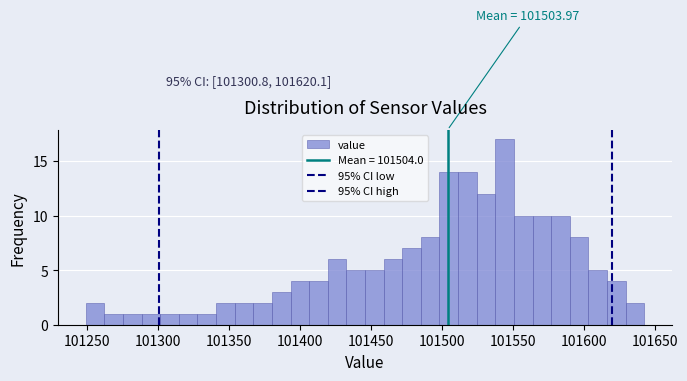

Read against the x-axis, roughly where is the centre of the tallest bar?

101545